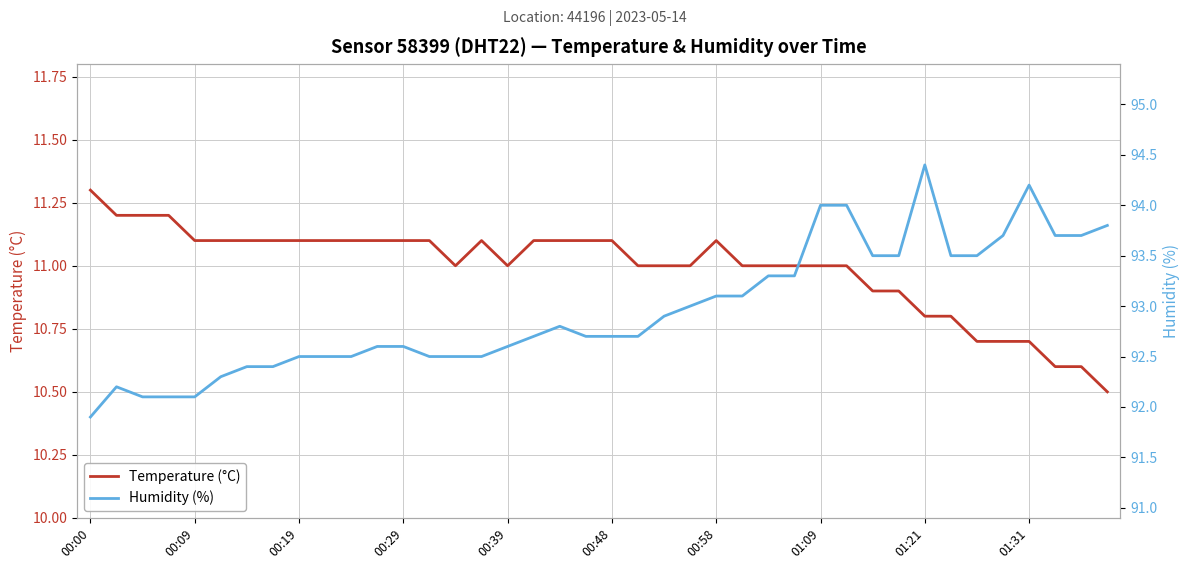

Count the Temperature (°C) values in the range 11 to 12.

30